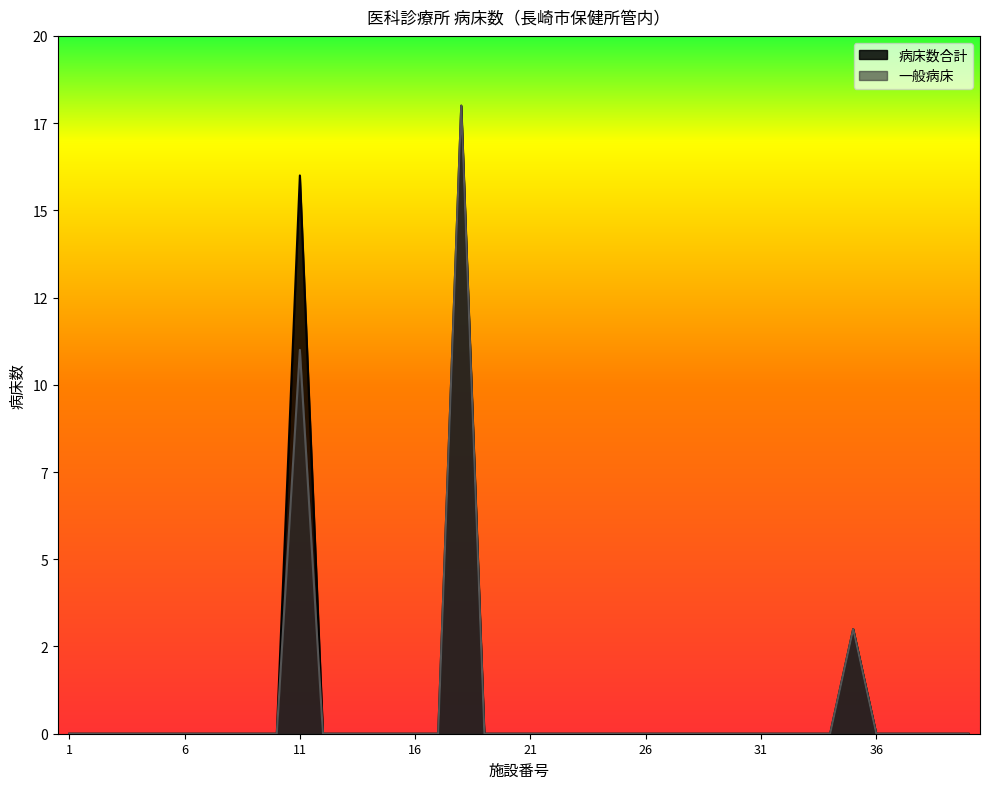

How many values in the 一般病床 series exceed 0?

3